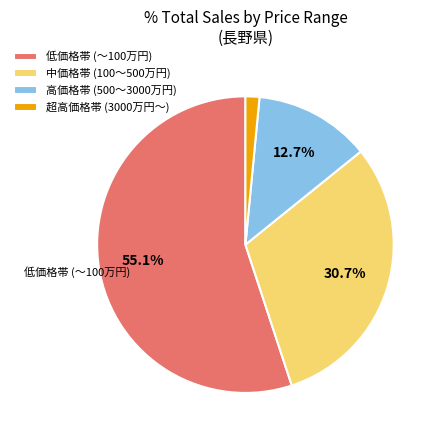

Which slice is the largest?

低価格帯 (～100万円)